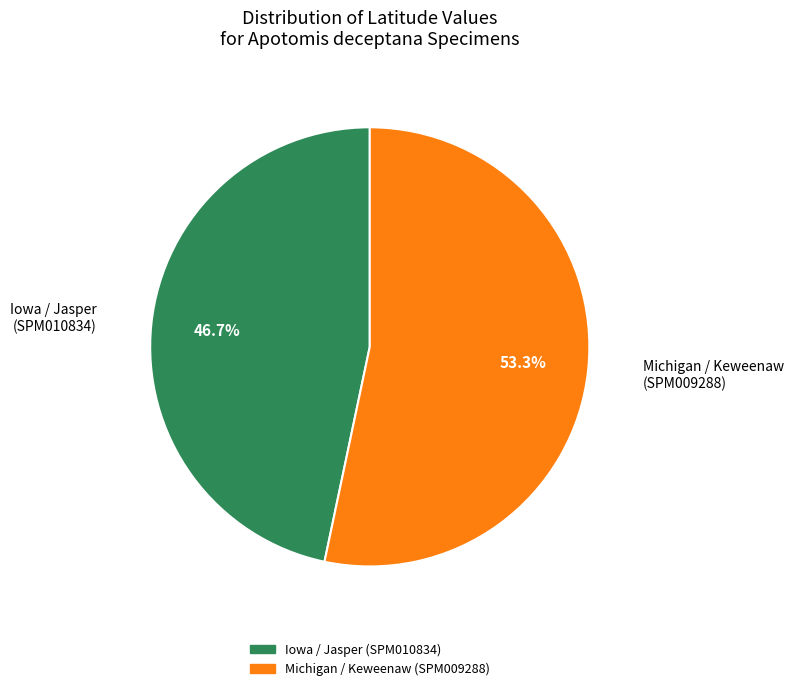

Rank the categories by value from highest to lowest.

Michigan / Keweenaw (SPM009288), Iowa / Jasper (SPM010834)